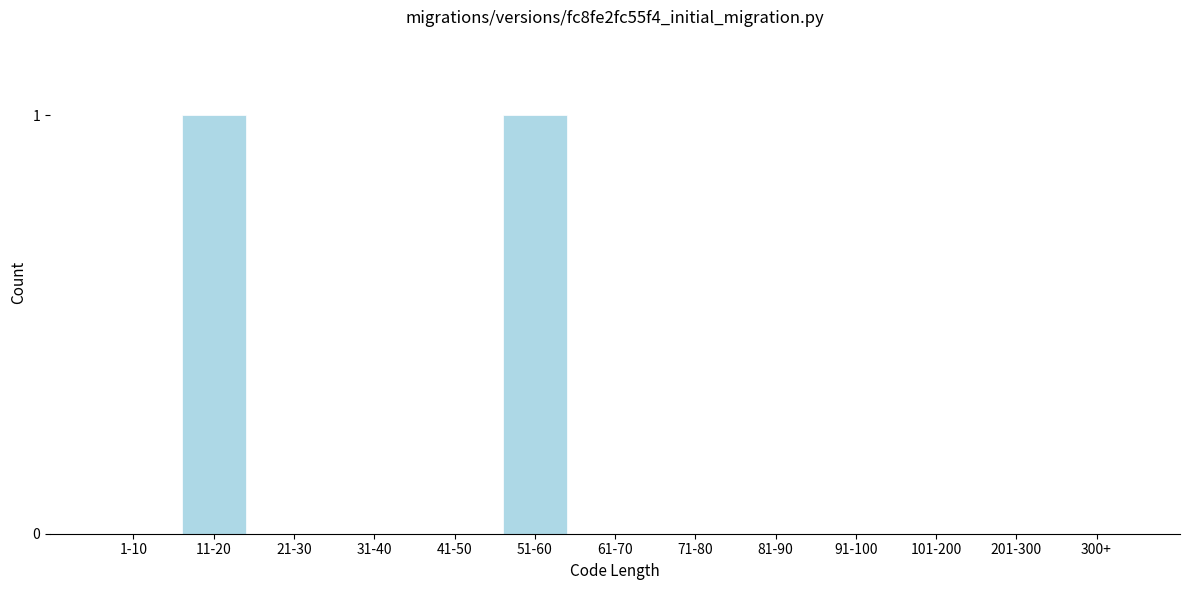

Reading right to left, extract all data points from this chart.

300+=0	201-300=0	101-200=0	91-100=0	81-90=0	71-80=0	61-70=0	51-60=1	41-50=0	31-40=0	21-30=0	11-20=1	1-10=0